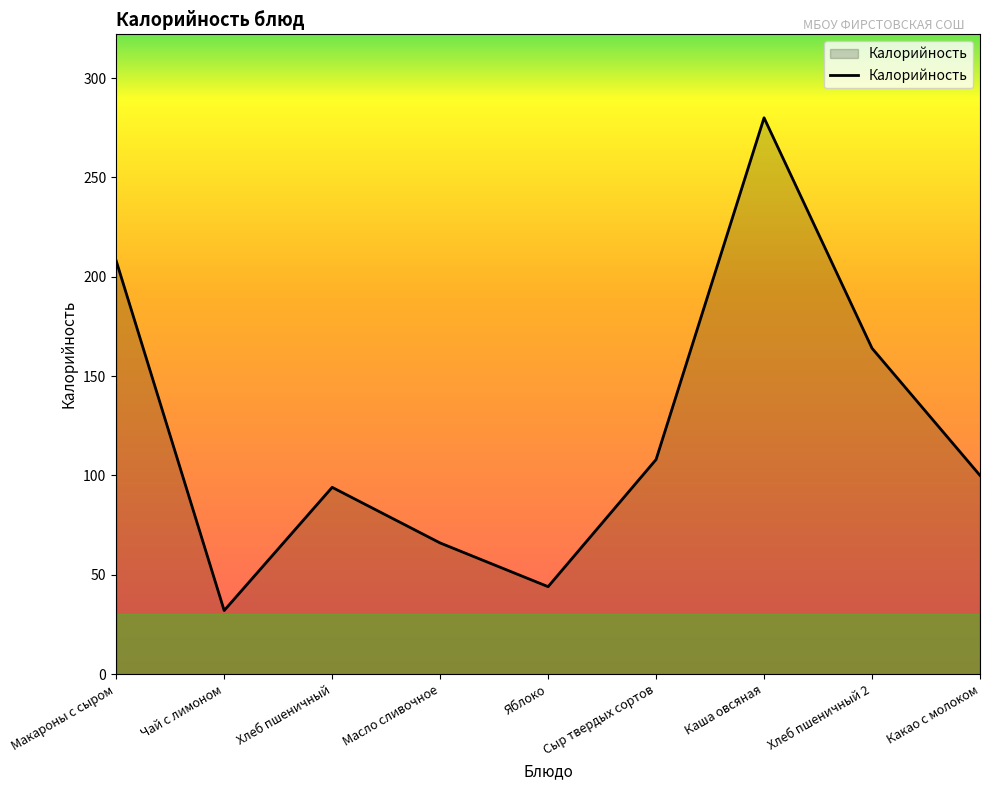

What position from the left is Какао с молоком?

9